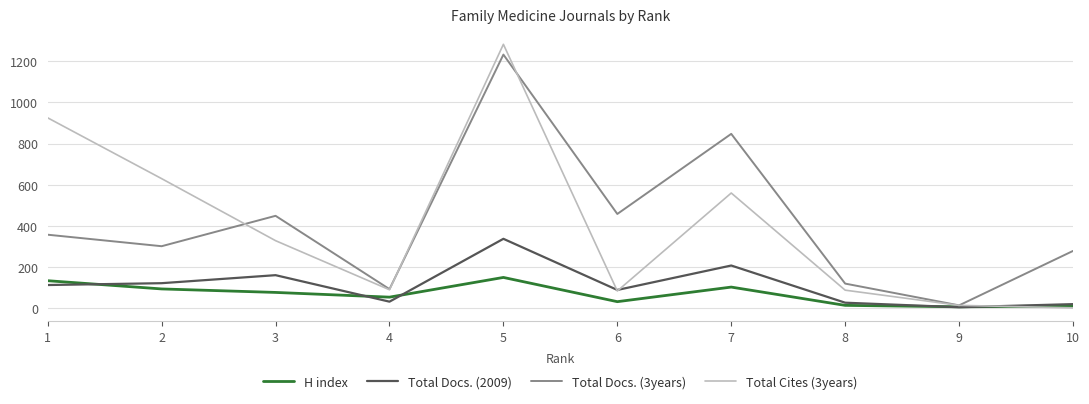

Where is the first local minimum for Total Cites (3years)?

4